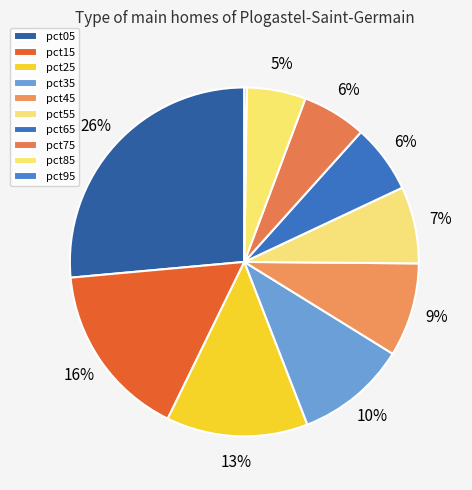

What is the largest slice in the pie chart?

pct05